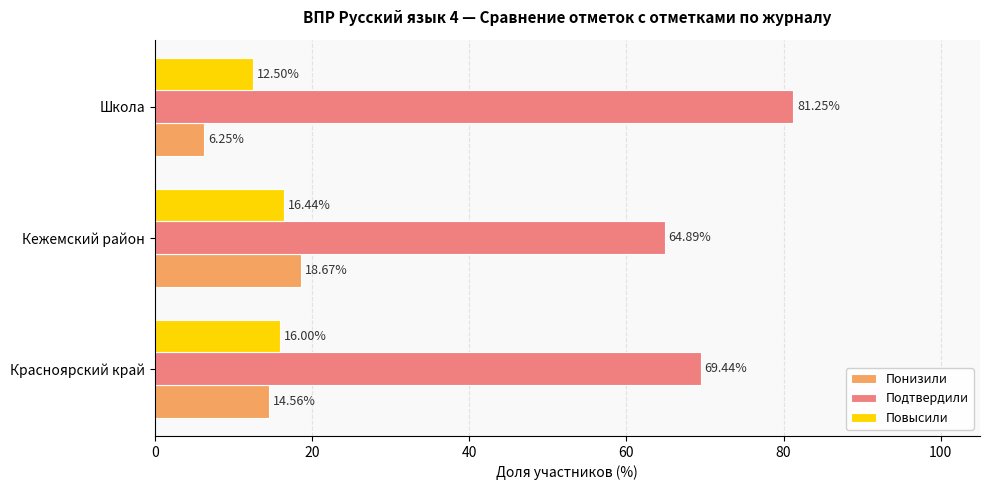

Which category has the lowest value in the Повысили series?

Школа